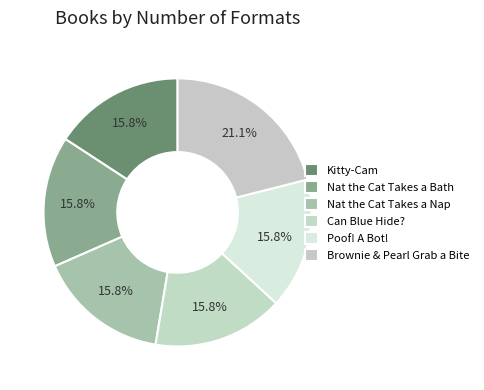

To the nearest percent, what is the difference between the largest and smallest slice percentages?

5%